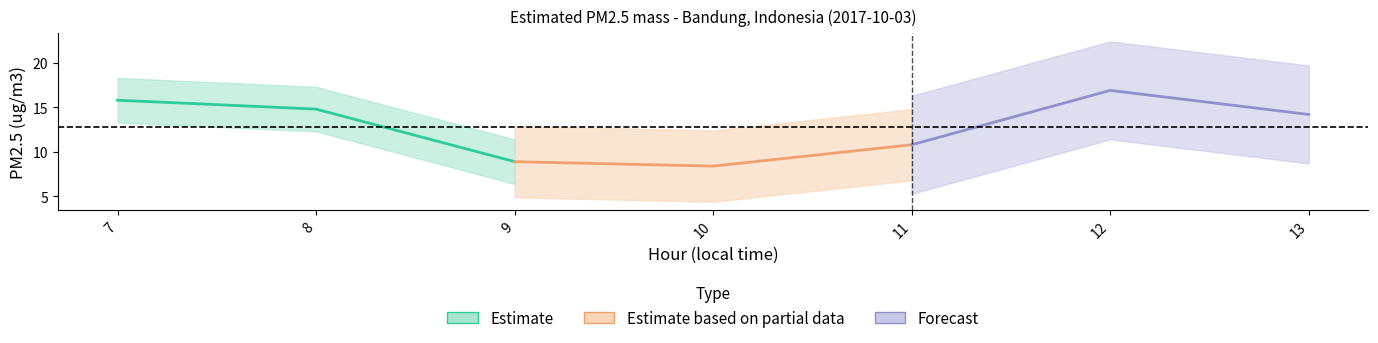

True or false: Forecast and Estimate based on partial data intersect in this chart.

False